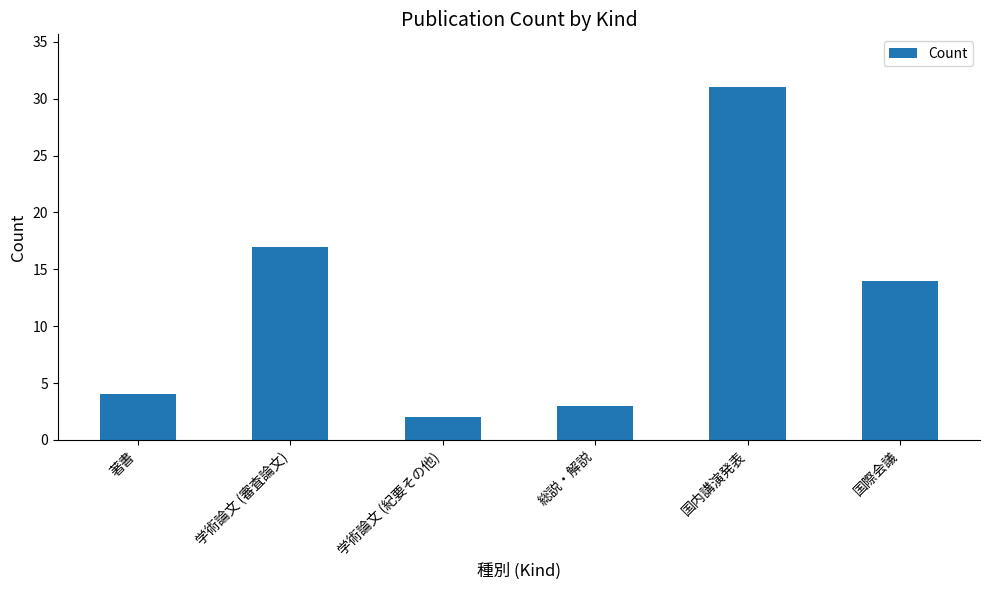

How many data points does each series have?

6